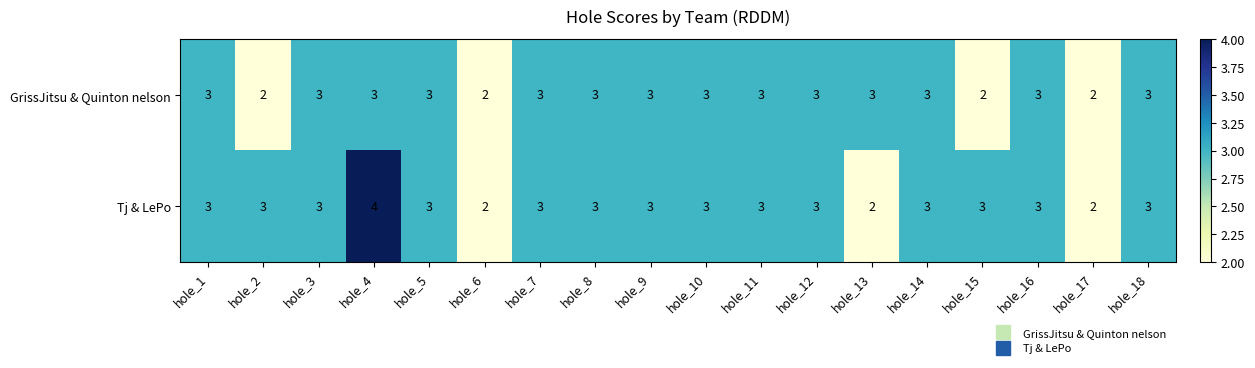

How many distinct data groups are displayed?

2